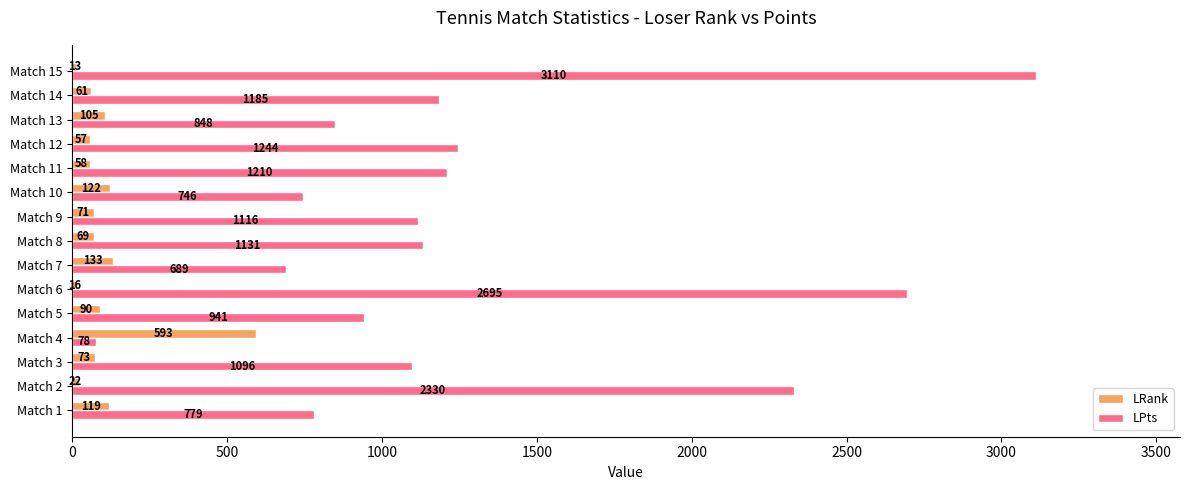

Which label corresponds to the smallest value in the chart?

Match 15